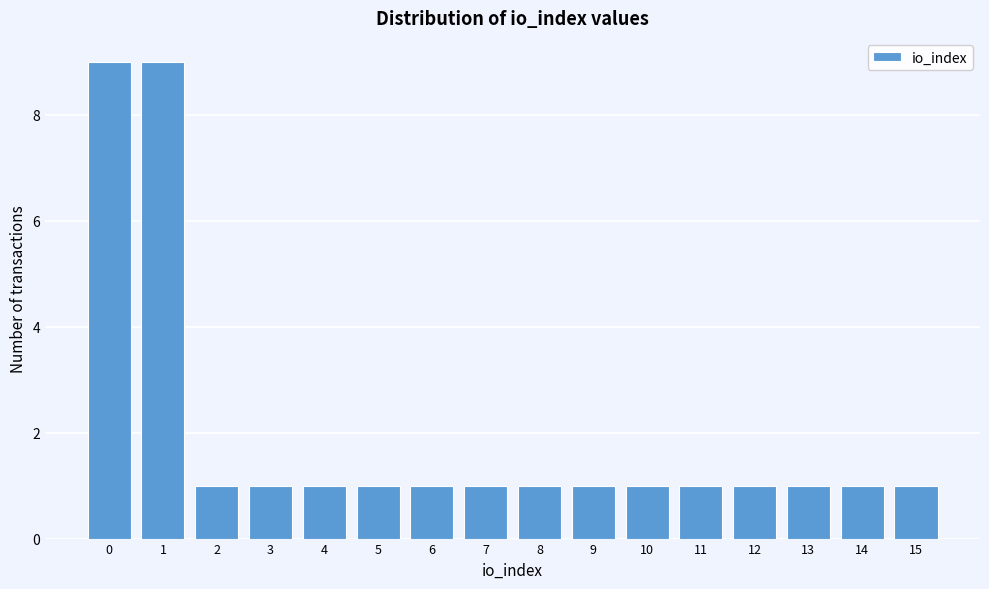

Reading right to left, transcribe all the data shown in this chart.

15=1	14=1	13=1	12=1	11=1	10=1	9=1	8=1	7=1	6=1	5=1	4=1	3=1	2=1	1=9	0=9